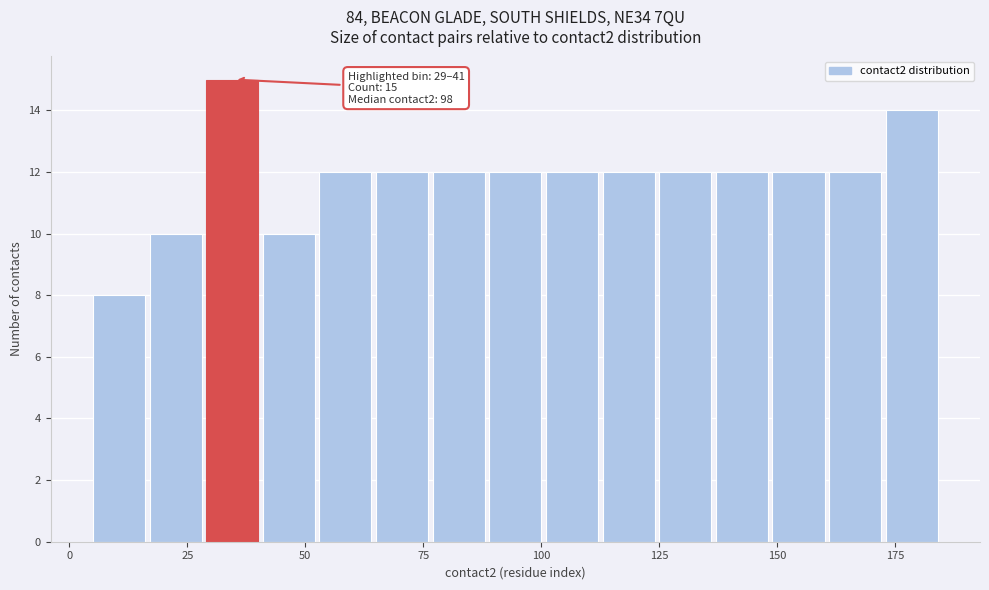

Around what value on the x-axis is the tallest bar? Give the approximate position of its centre, as read against the axis.

35